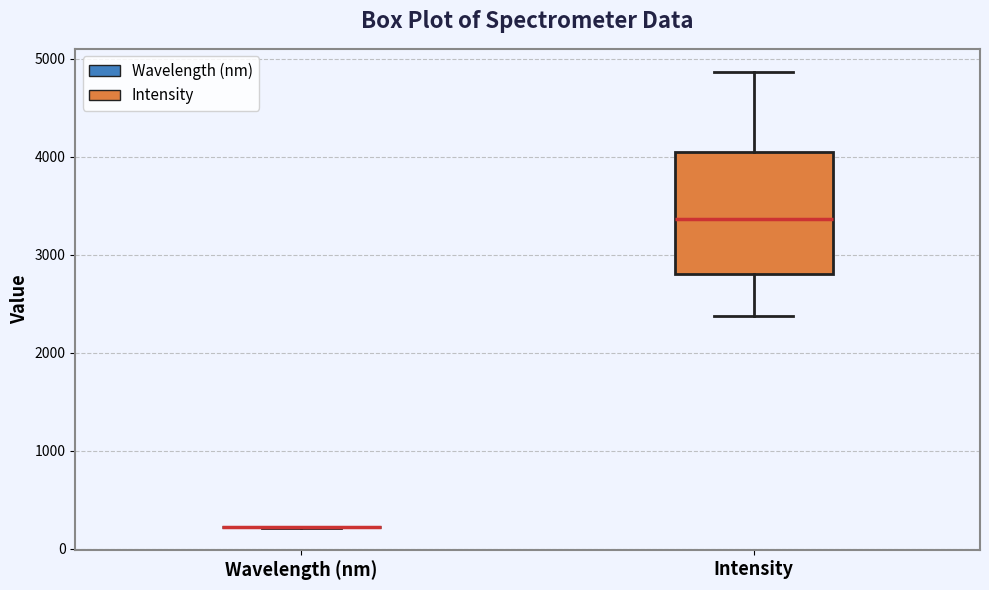

Comparing the boxes themselves (not the whiskers), which one is the tallest?

Intensity